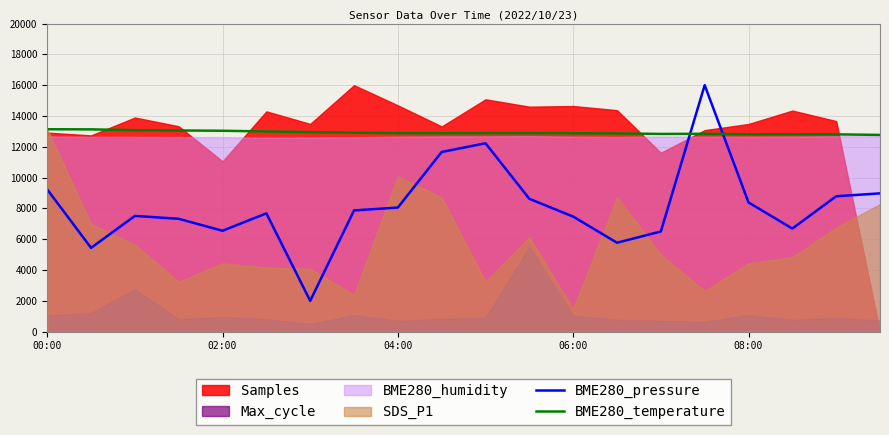

At which label does BME280_pressure first exceed 7868?

00:00